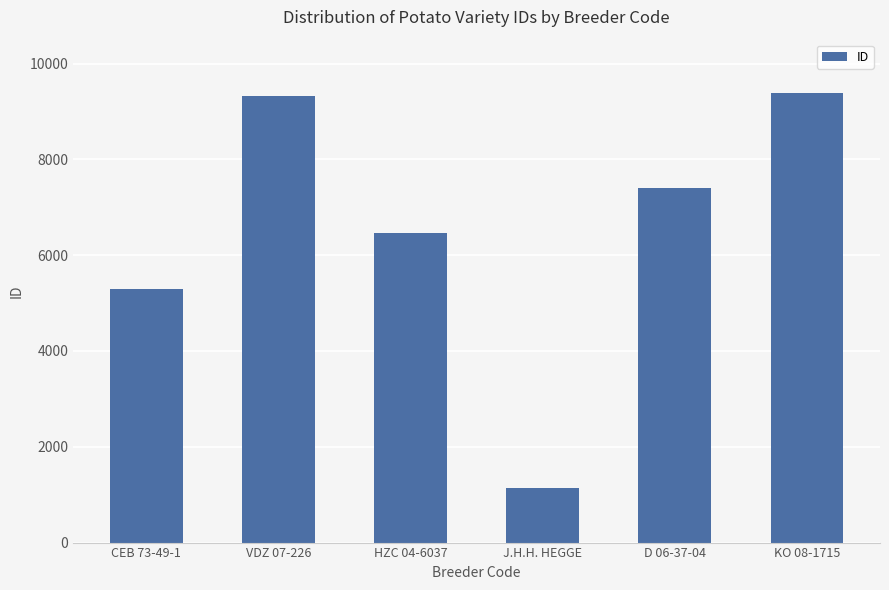

Which label corresponds to the smallest value in the chart?

J.H.H. HEGGE